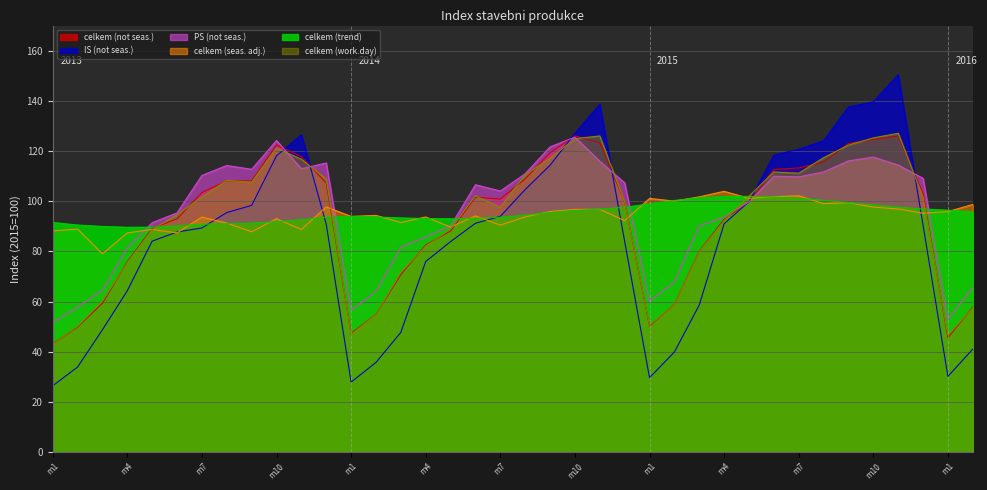

At which category does the chart reach its peak across all series?

34